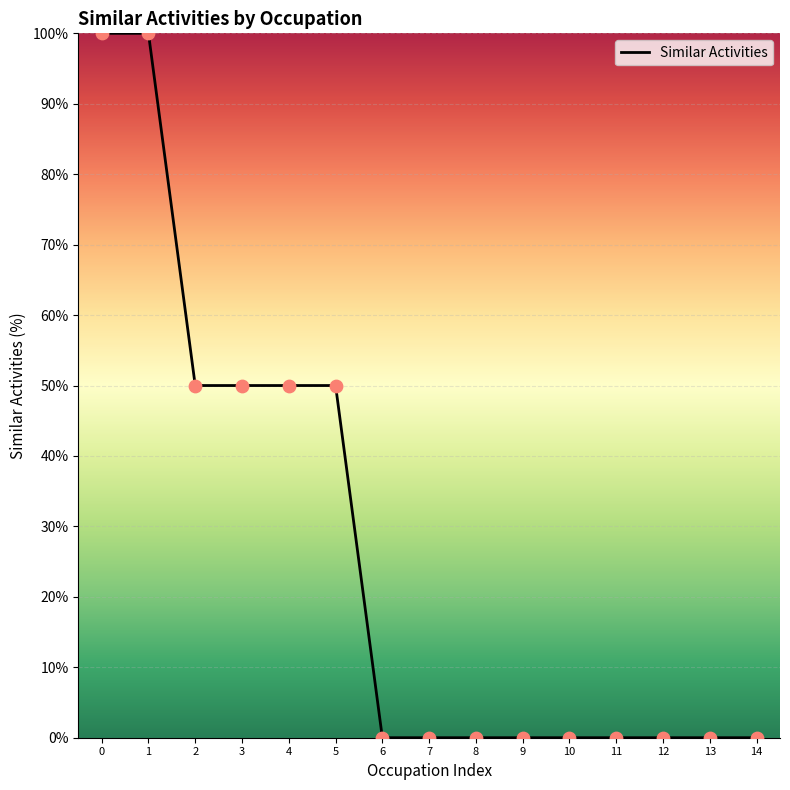

Is it true that the value at 4 is 50?

True